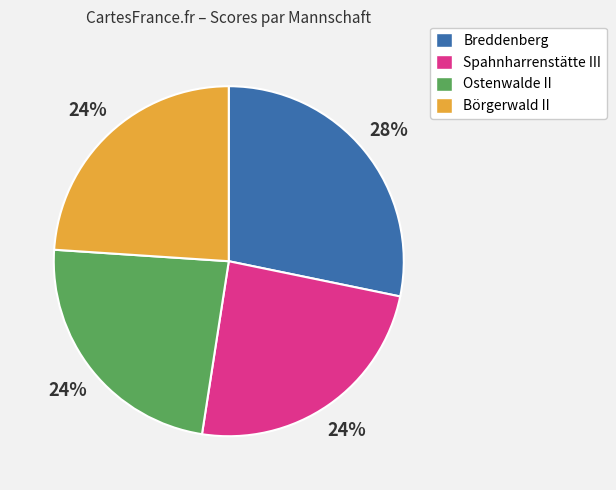

Is the sum of Breddenberg and Börgerwald II greater than half?

Yes